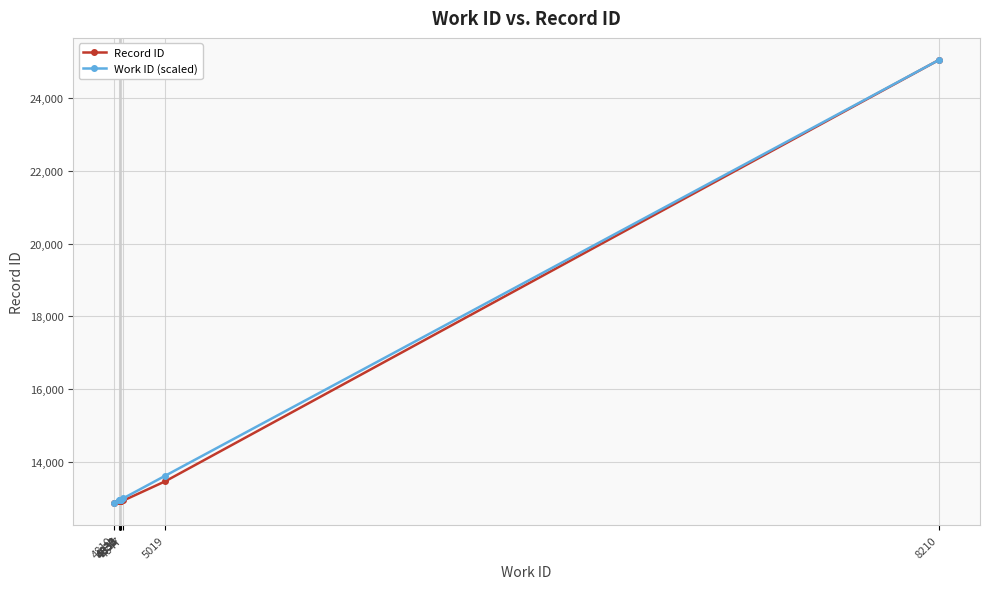

What is the minimum value for Work ID (scaled)?

12865.0